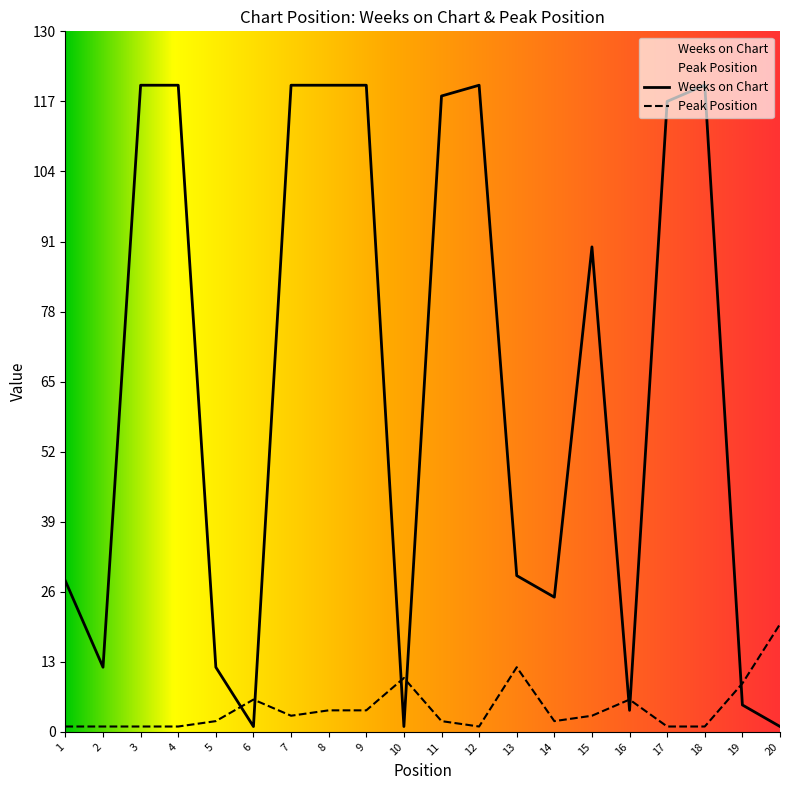

True or false: Peak Position and Weeks on Chart cross at least once.

True